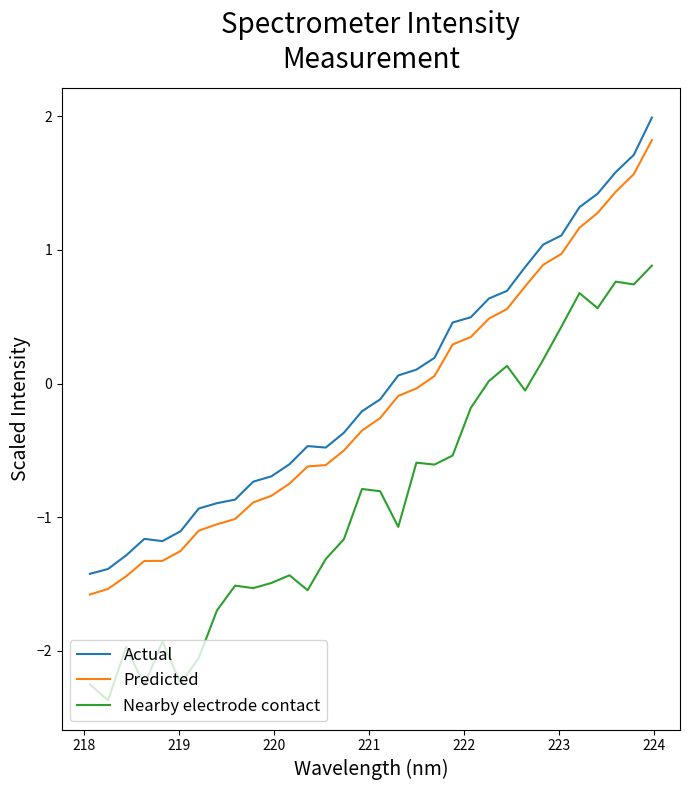

What is the difference between the maximum and minimum values in the Nearby electrode contact series?

3.3